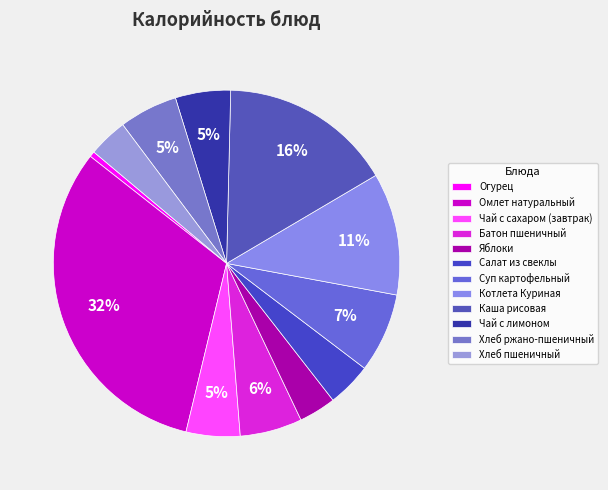

What is the smallest slice in the pie chart?

Огурец